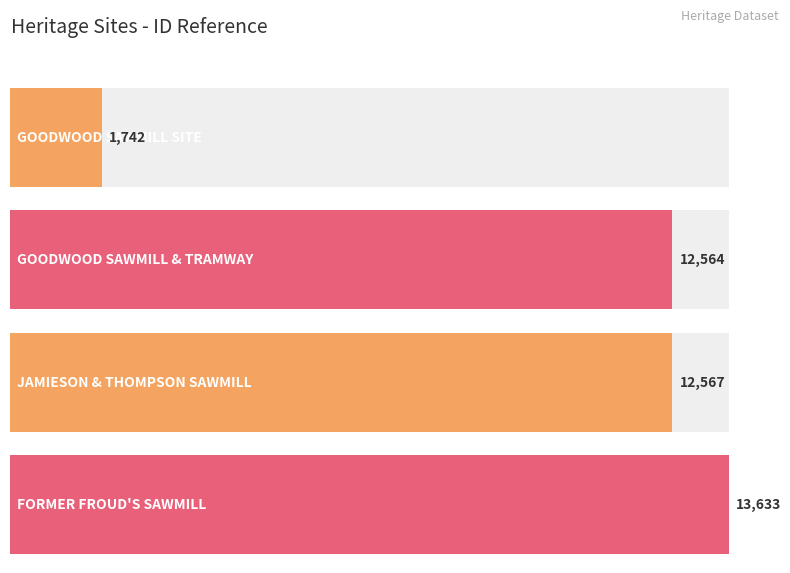

Reading right to left, transcribe all the data shown in this chart.

13633	12567	12564	1742